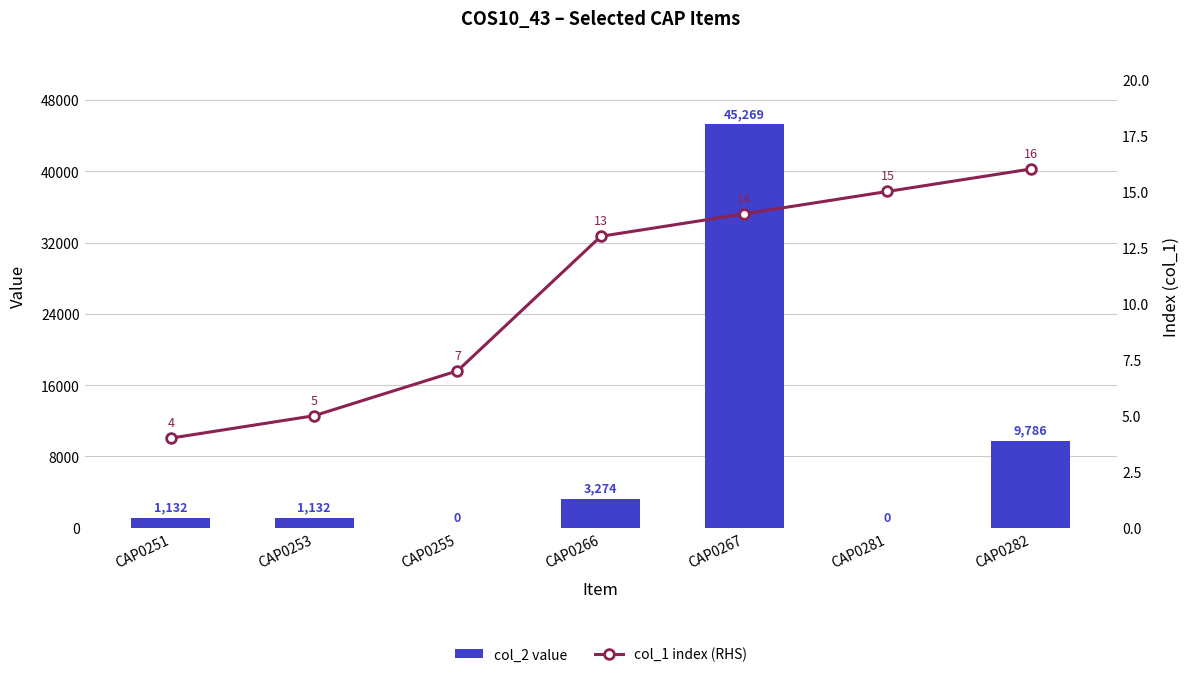

What is the approximate value of col_2 value at CAP0253?

1132